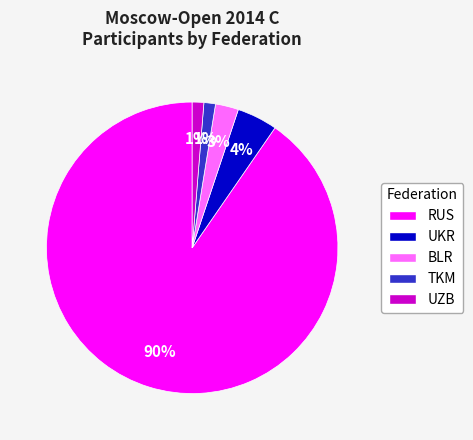

Is the sum of UKR and RUS greater than half?

Yes